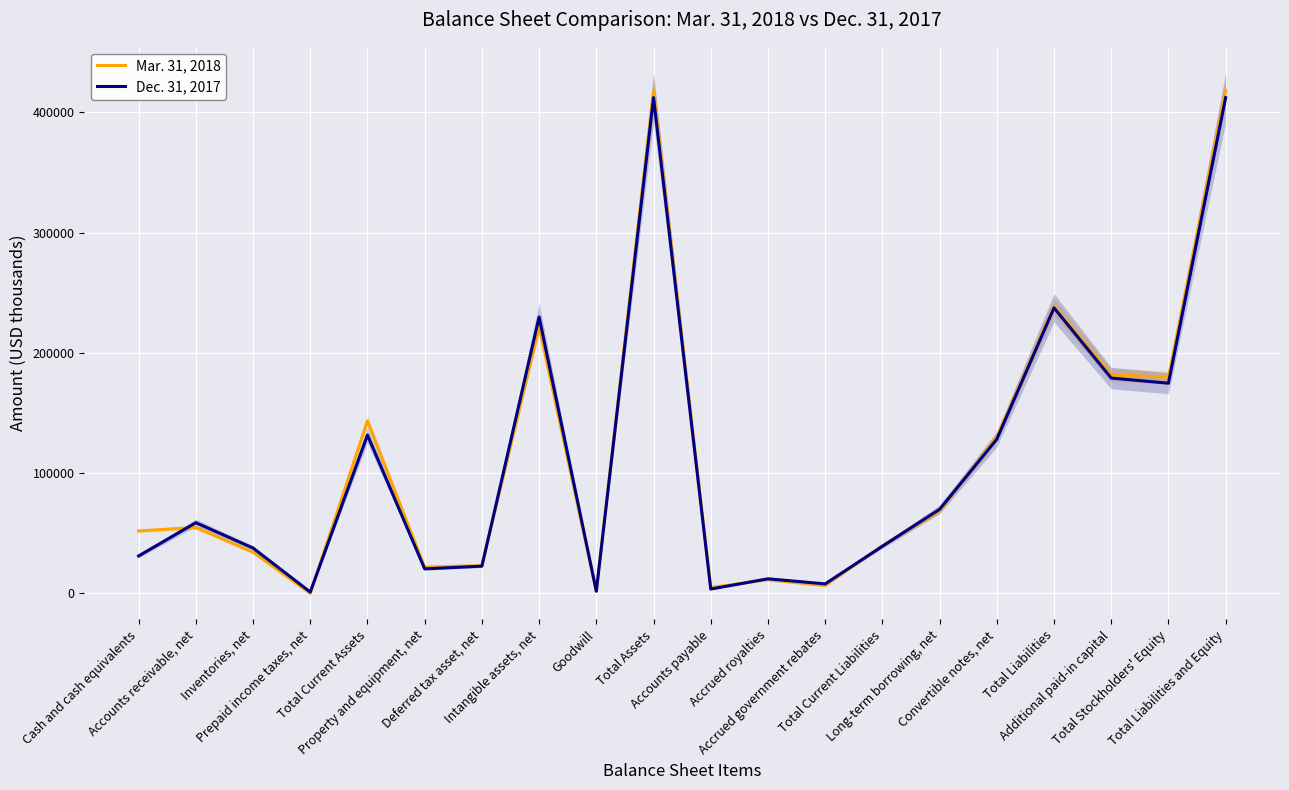

What is the average value of the Dec. 31, 2017 series?

110583